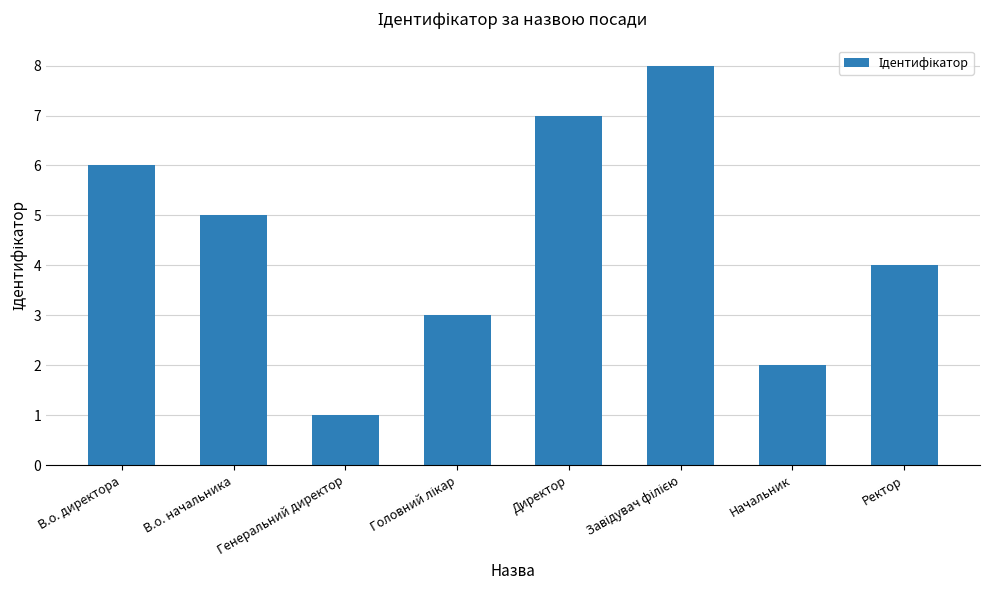

The value at В.о. начальника is 7. True or false?

False